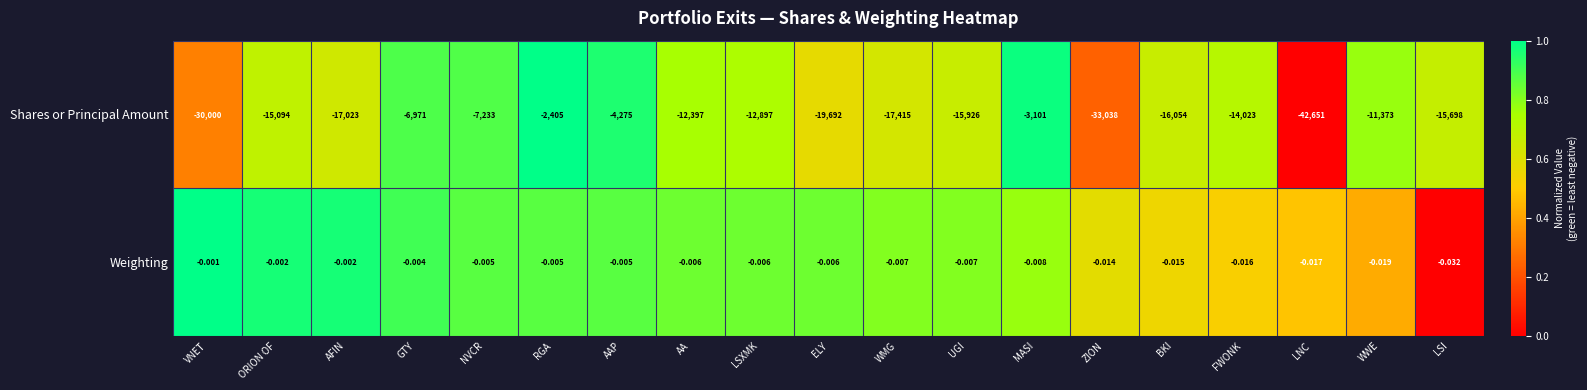

At which category is the sum across all series the highest?

RGA